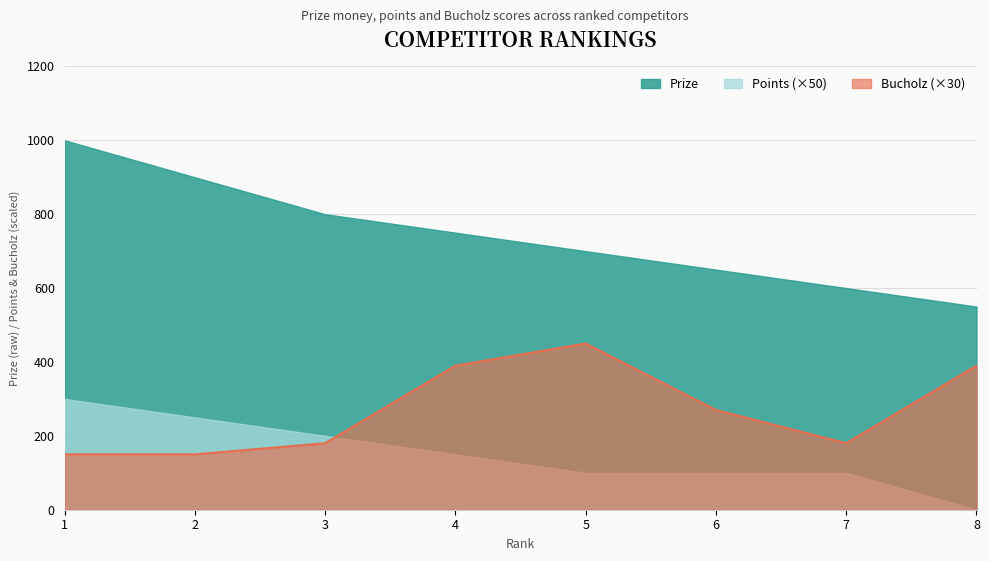

Read the Bucholz value at 7.

180